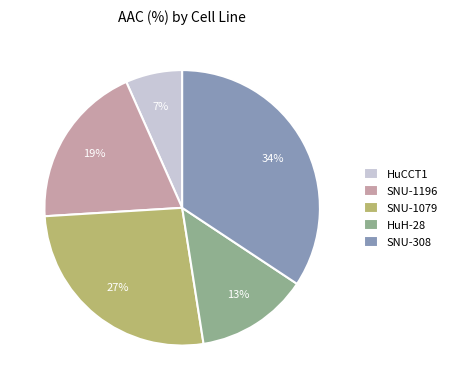

Which category has the biggest portion of the pie?

SNU-308